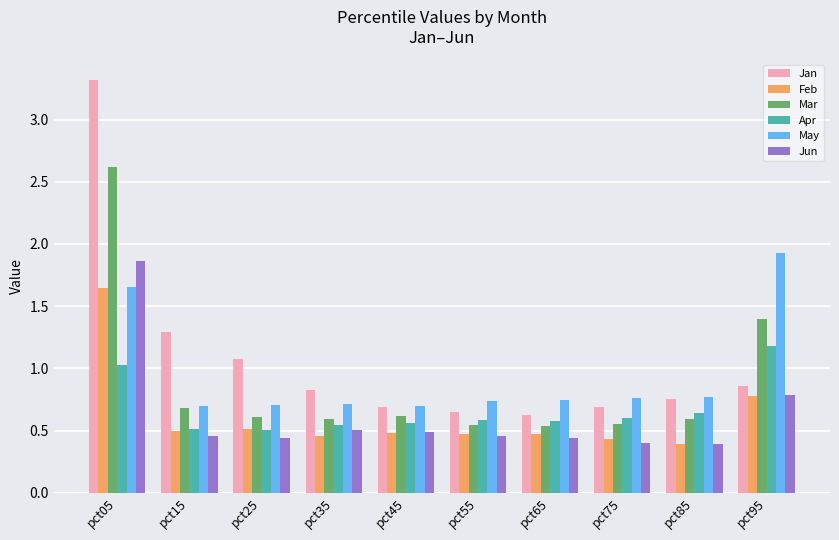

What is the difference between the highest and lowest values at pct45?

0.2